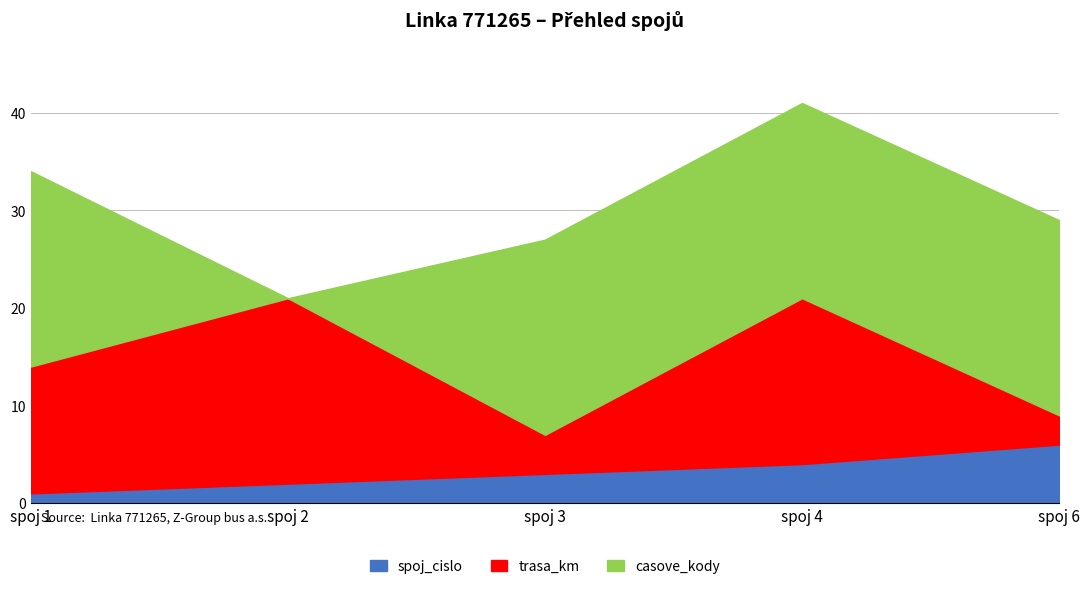

What is the difference between the second highest and minimum values in the spoj_cislo series?

3